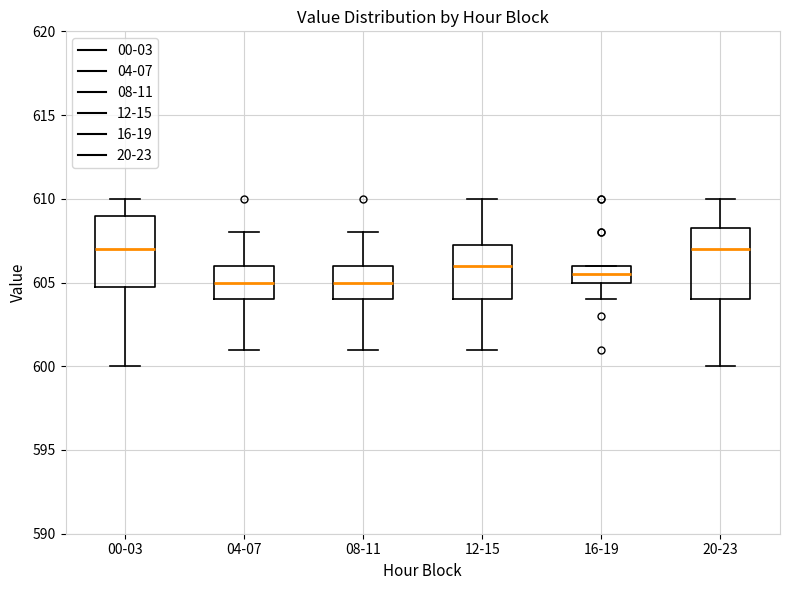

Where does the upper whisker of the box for 08-11 end on the y-axis? The values are not printed on the chart, so give them approximately, as read against the axis.

608.0